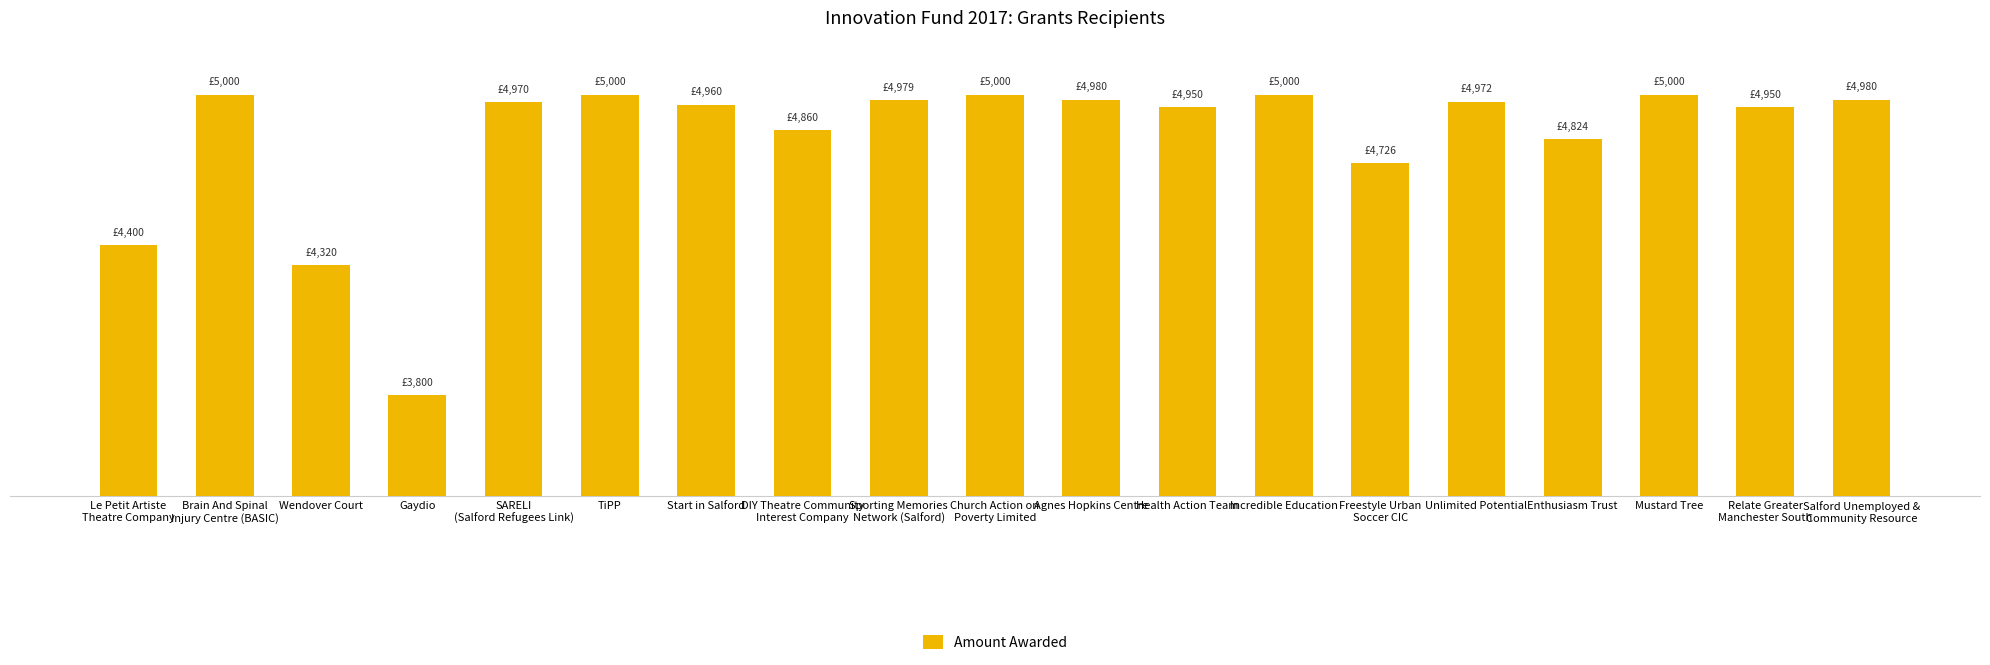

The value at Agnes Hopkins Centre is 2129.3. True or false?

False